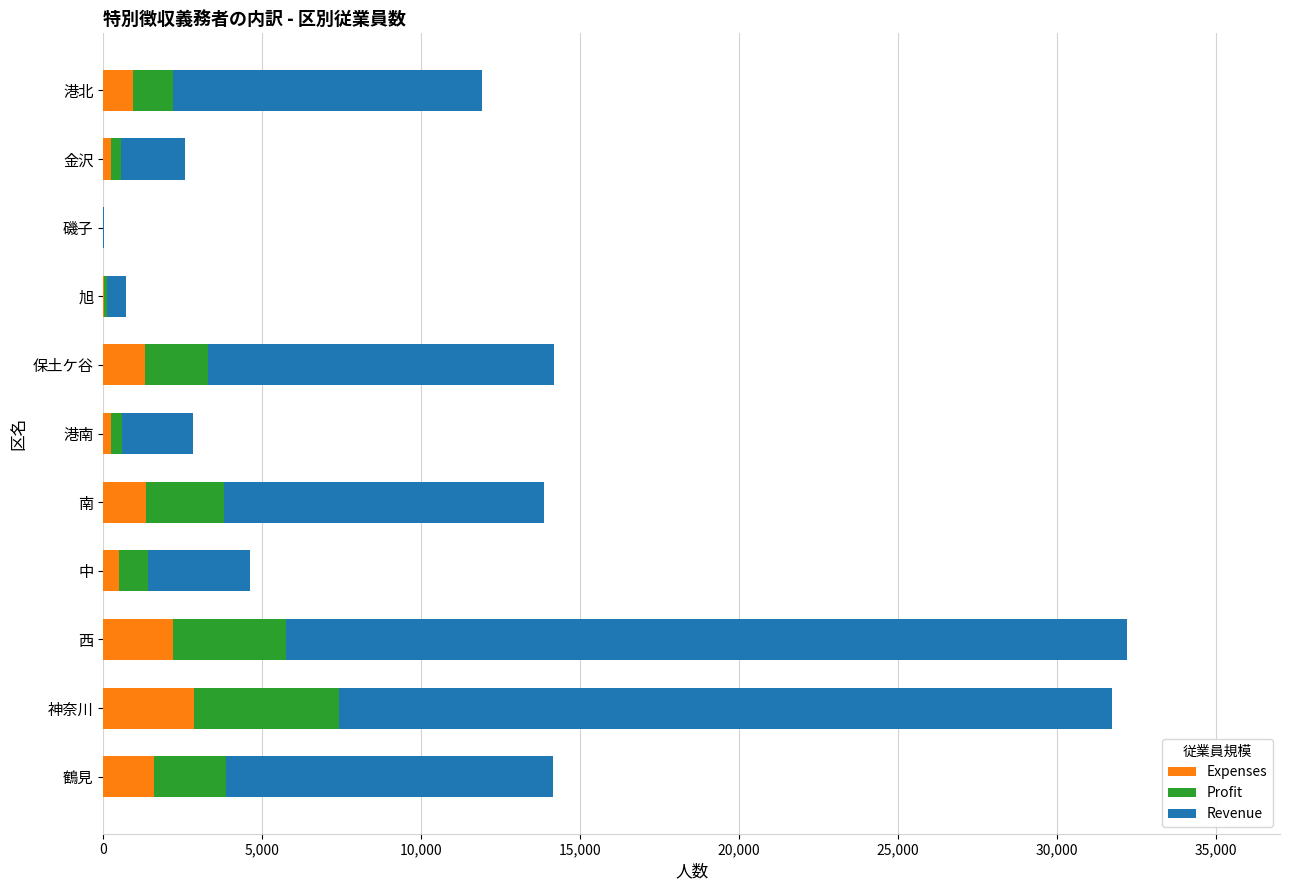

What is the highest value of the Expenses series?

2843